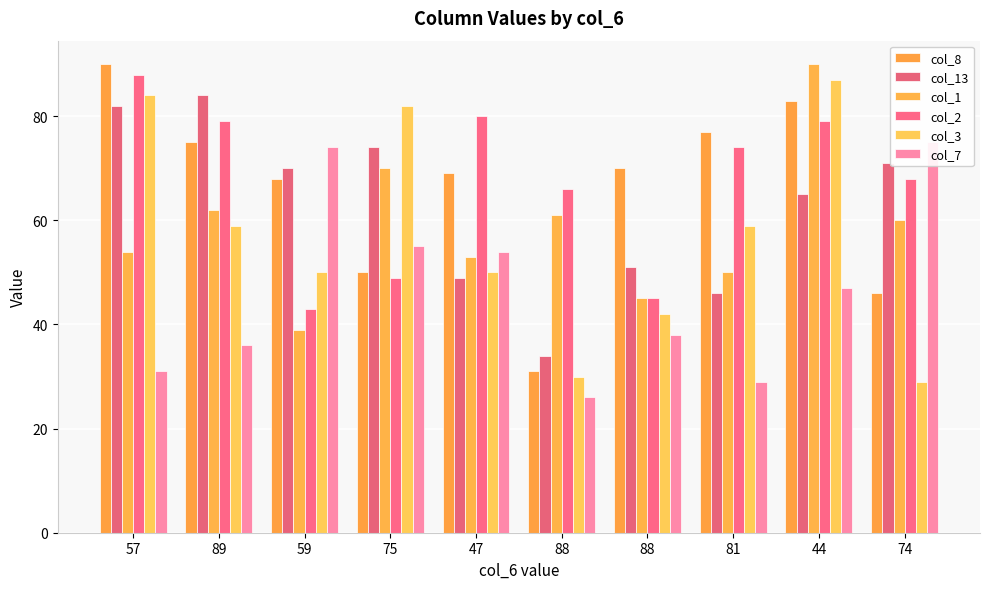

At 57, list the series in order from smallest to largest.

col_7, col_1, col_13, col_3, col_2, col_8